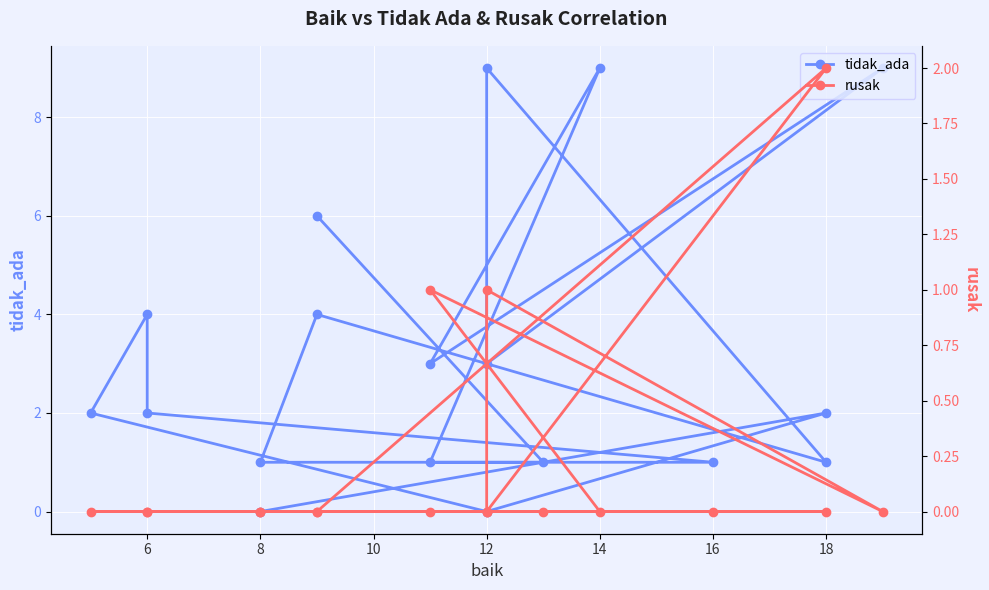

At which label is tidak_ada closest to 4?

9